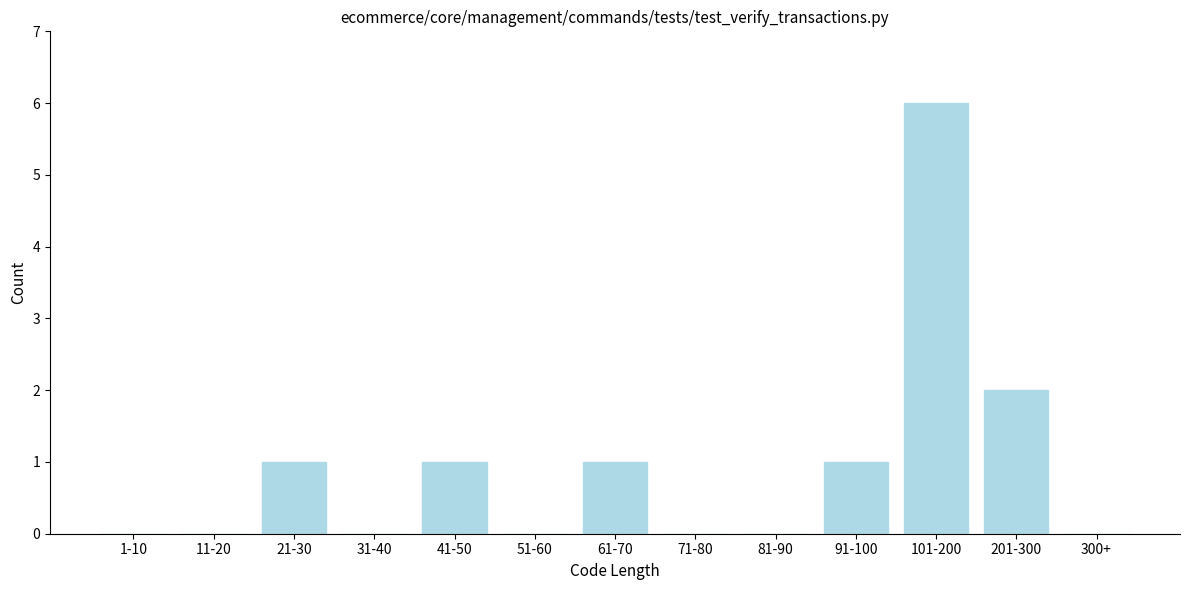

Which category has the highest value across all series?

101-200